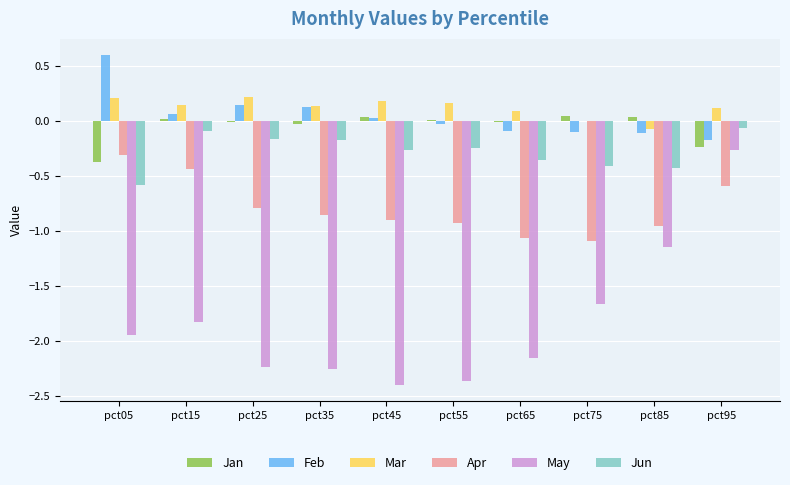

How many groups of bars are there?

10